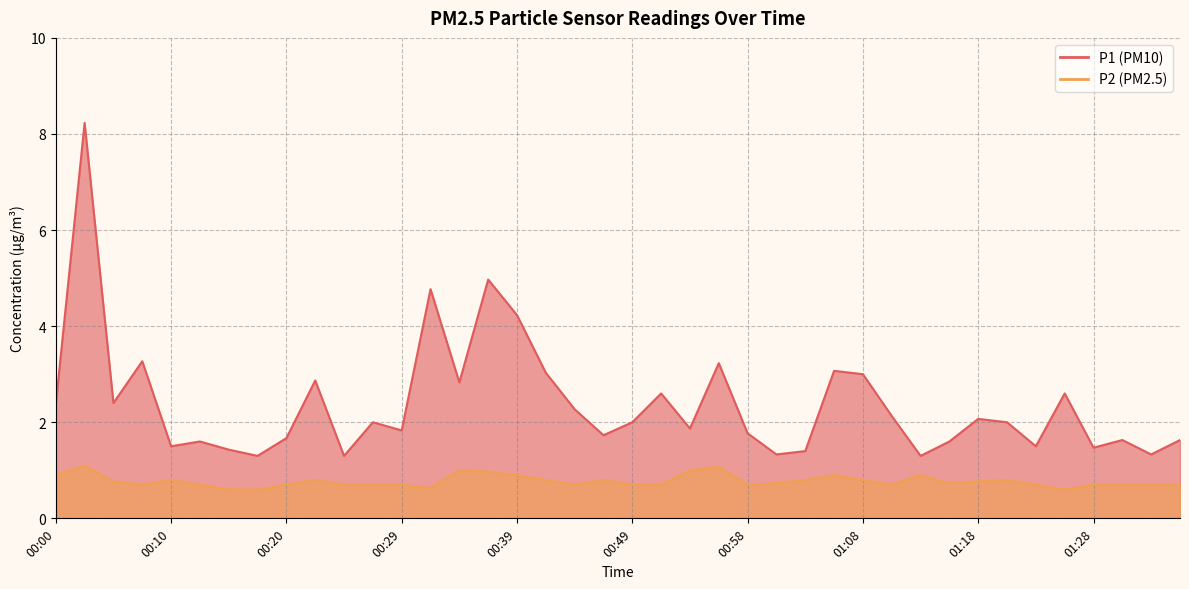

At which category does P1 reach its first local peak?

00:03